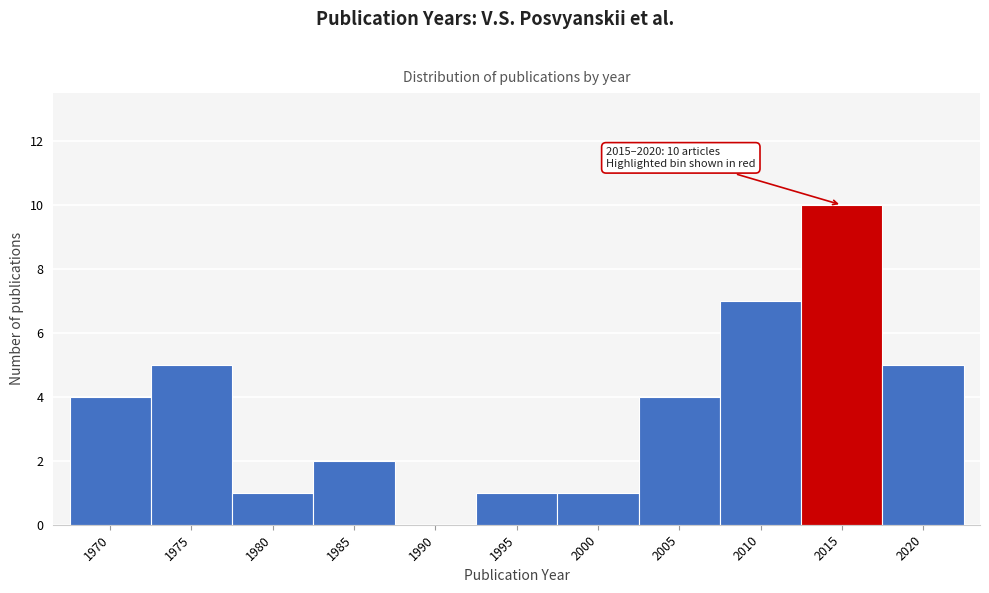

Reading left to right, extract all data points from this chart.

1970=4	1975=5	1980=1	1985=2	1990=0	1995=1	2000=1	2005=4	2010=7	2015=10	2020=5